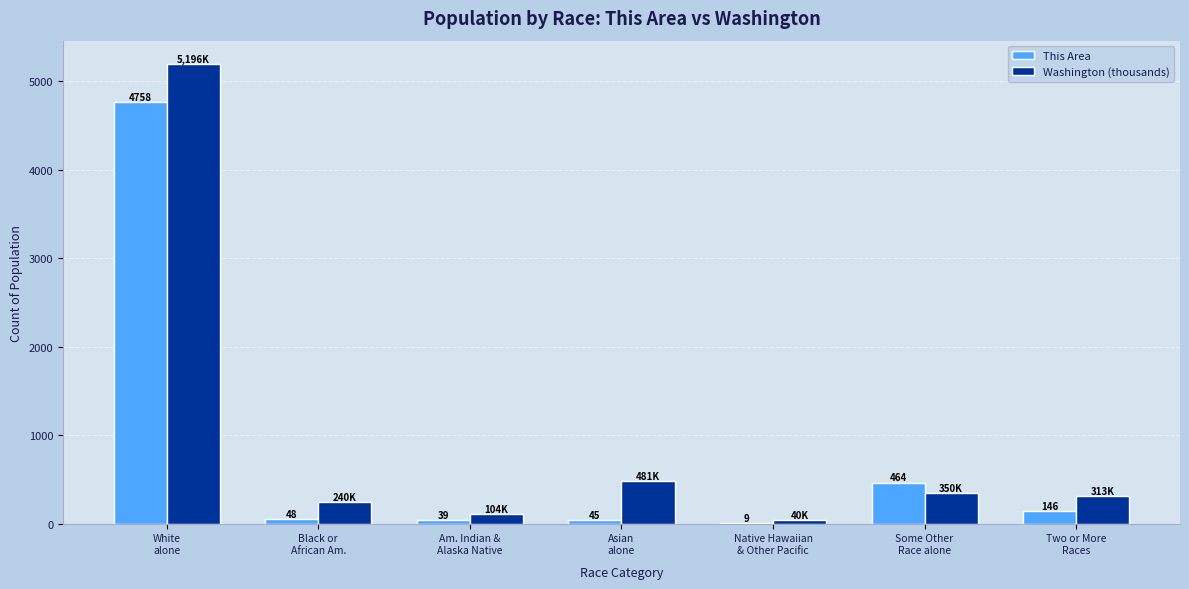

What is the average value of the This Area series?

787.0